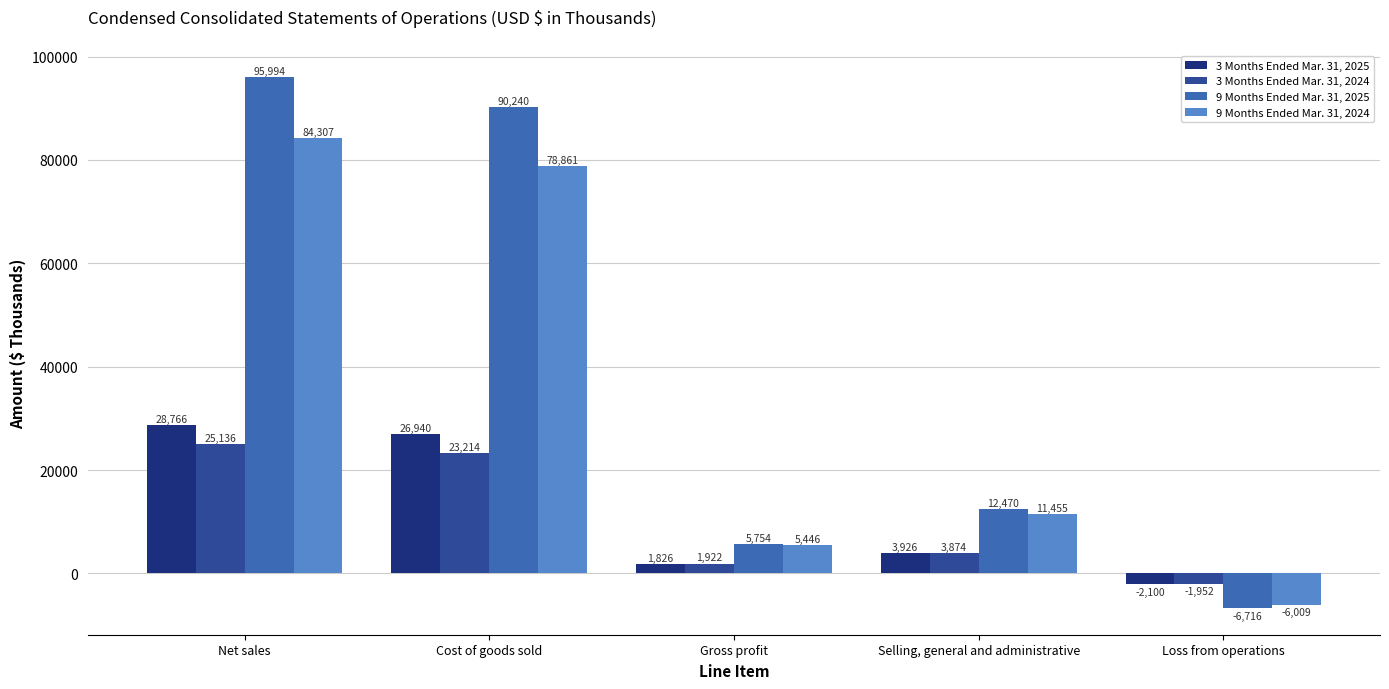

What is the value of the 3 Months Ended Mar. 31, 2024 bar at the 3rd from the left?

1922